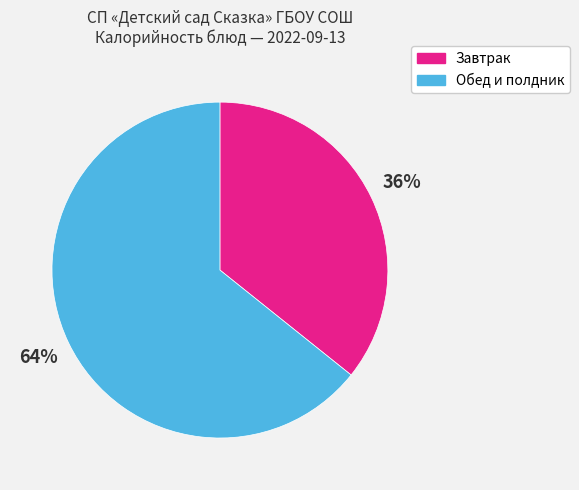

To the nearest percent, what is the average slice percentage?

50%